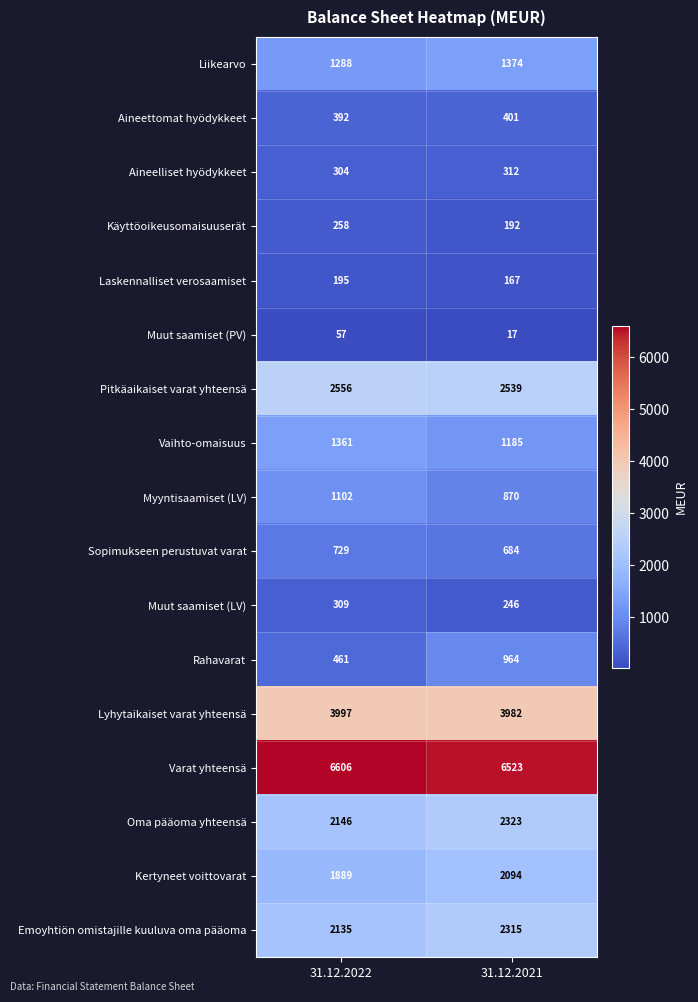

What is the smallest value displayed?

17